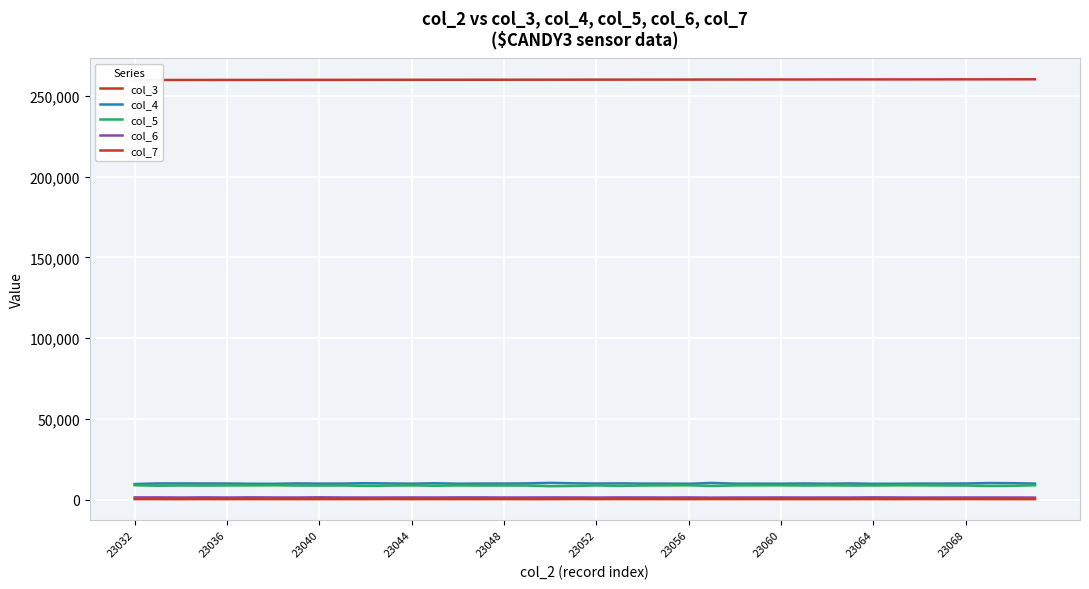

What is the sum of all col_7 values?

9760